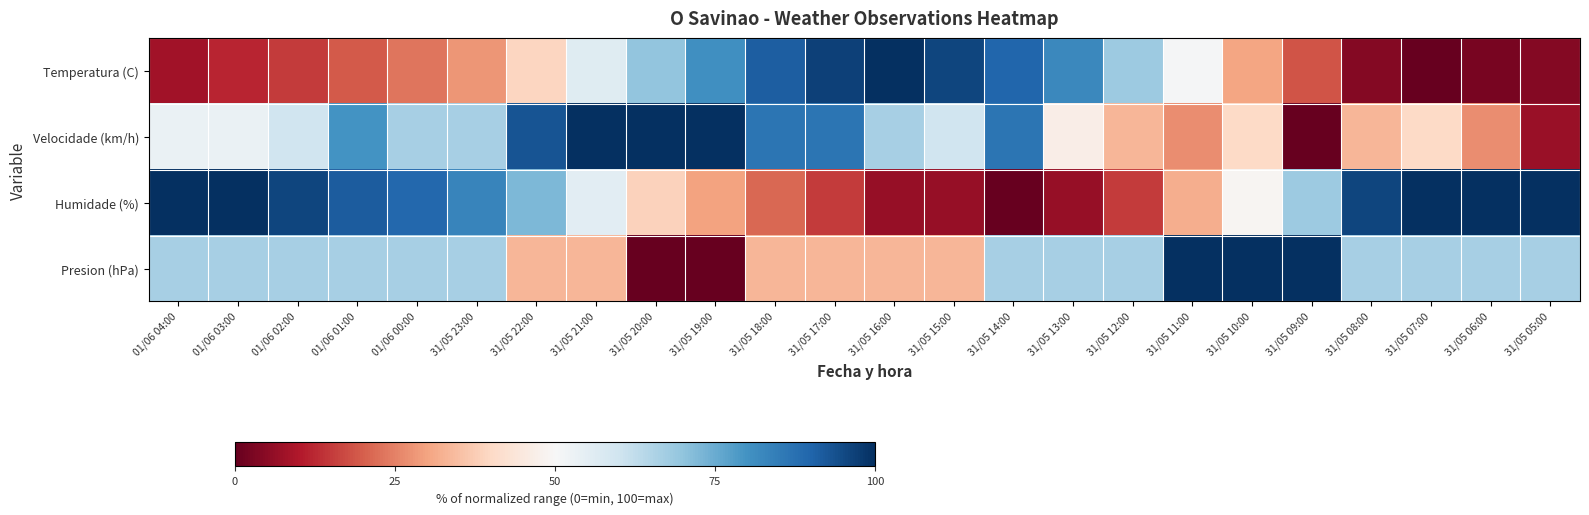

At which category does the chart reach its minimum across all series?

31/05 07:00